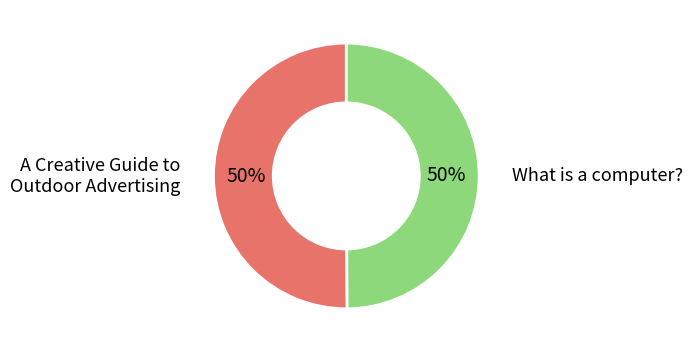

How many slices are in this pie chart?

2